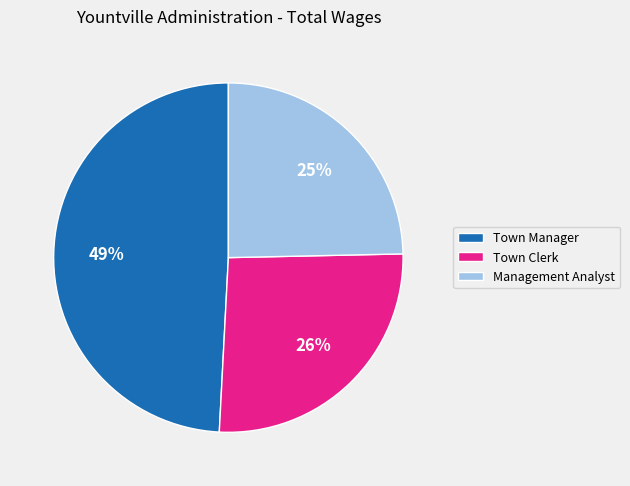

Does Management Analyst represent more than half of the total?

No